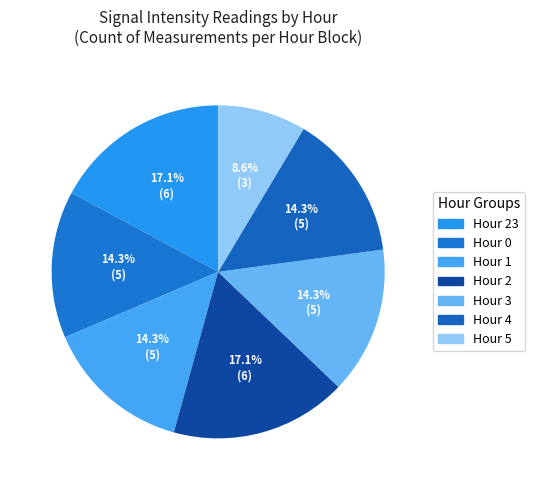

Which category has the biggest portion of the pie?

Hour 23